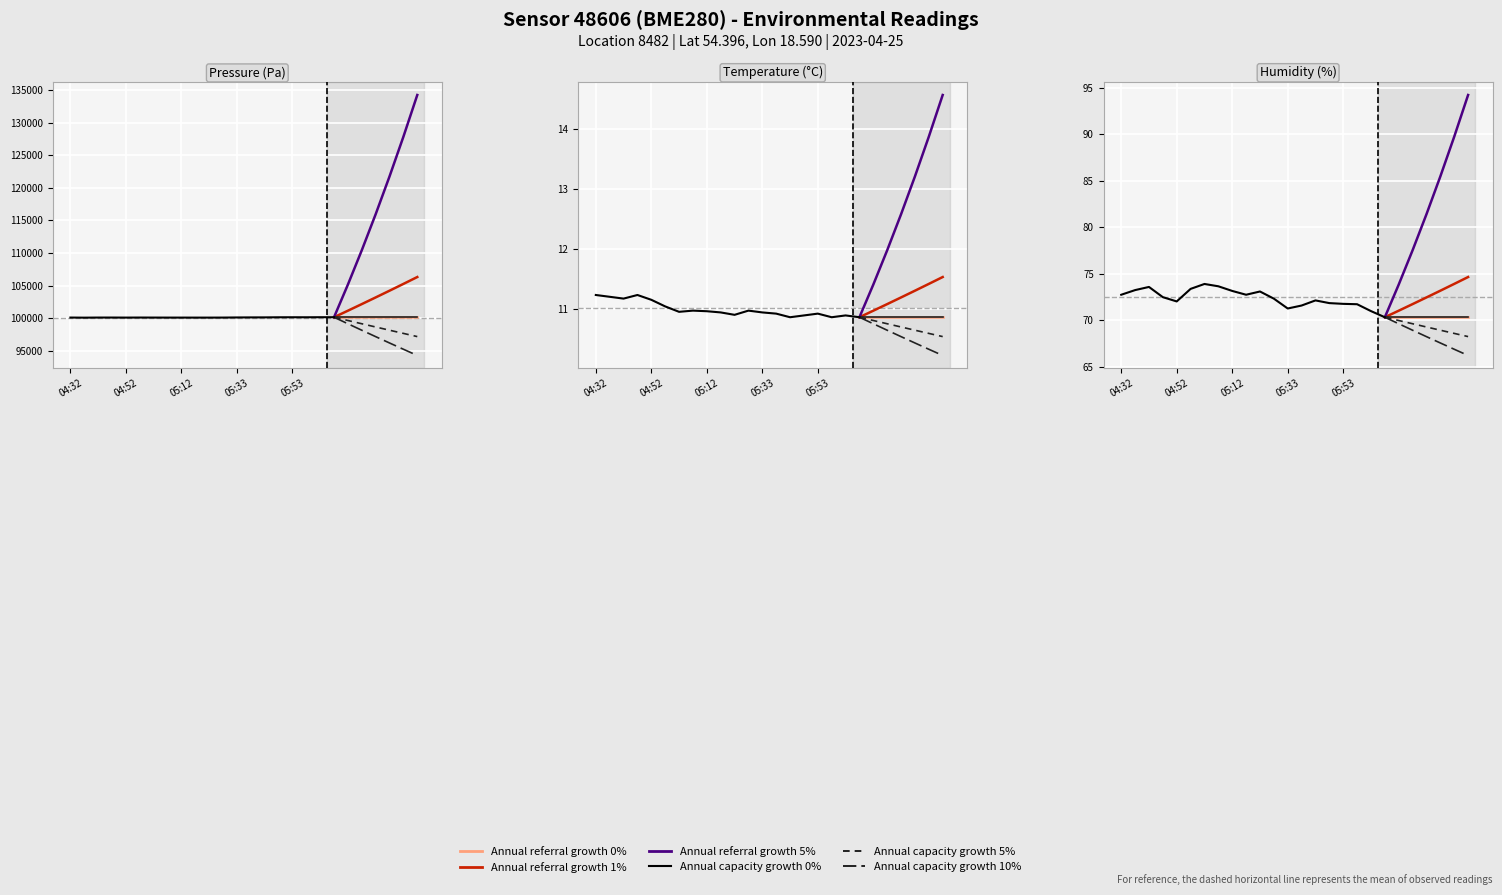

True or false: humidity and temperature cross at least once.

False